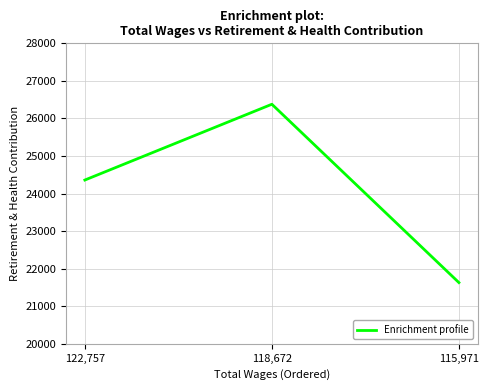

Approximately how many times larger is the value at 118,672 compared to 122,757?

1.1